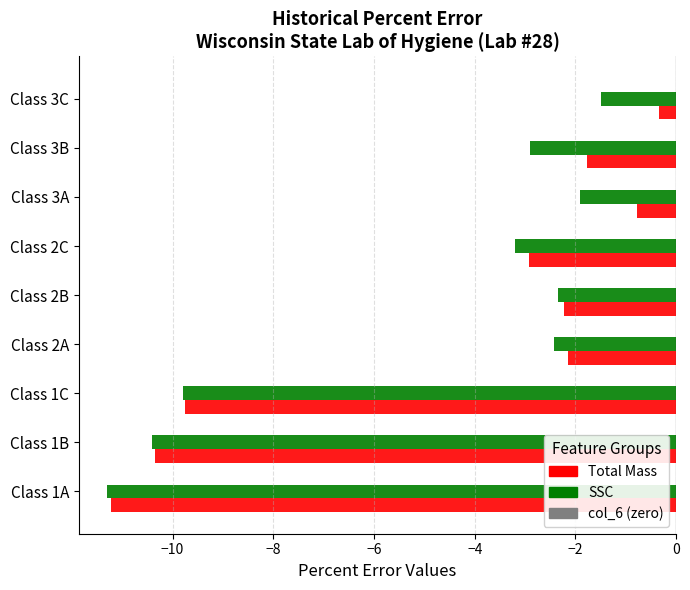

How many data points does each series have?

9